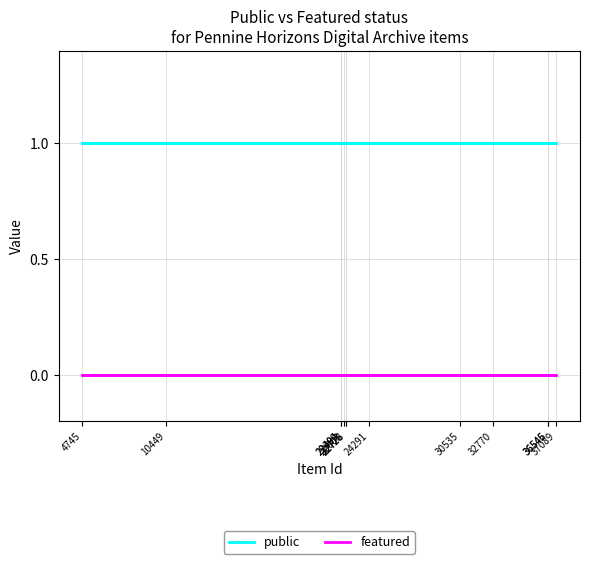

Rank the series at 4745 from highest to lowest value.

public, featured